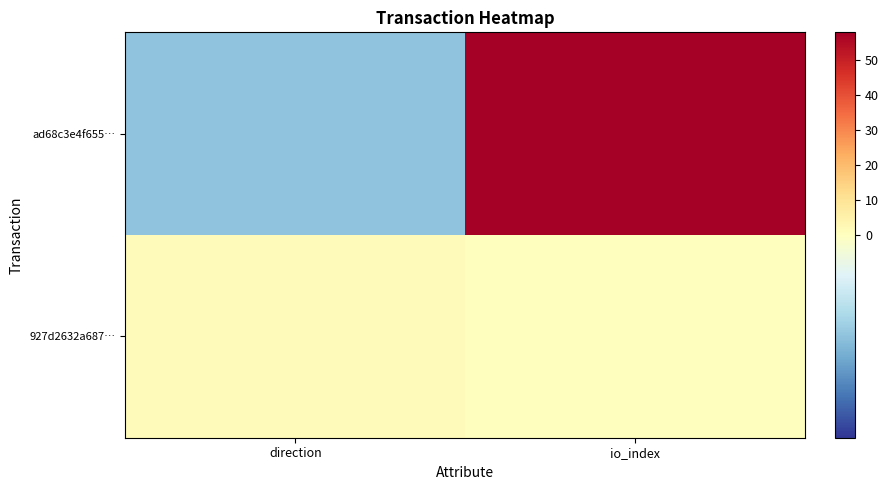

Count the number of data series in this chart.

2